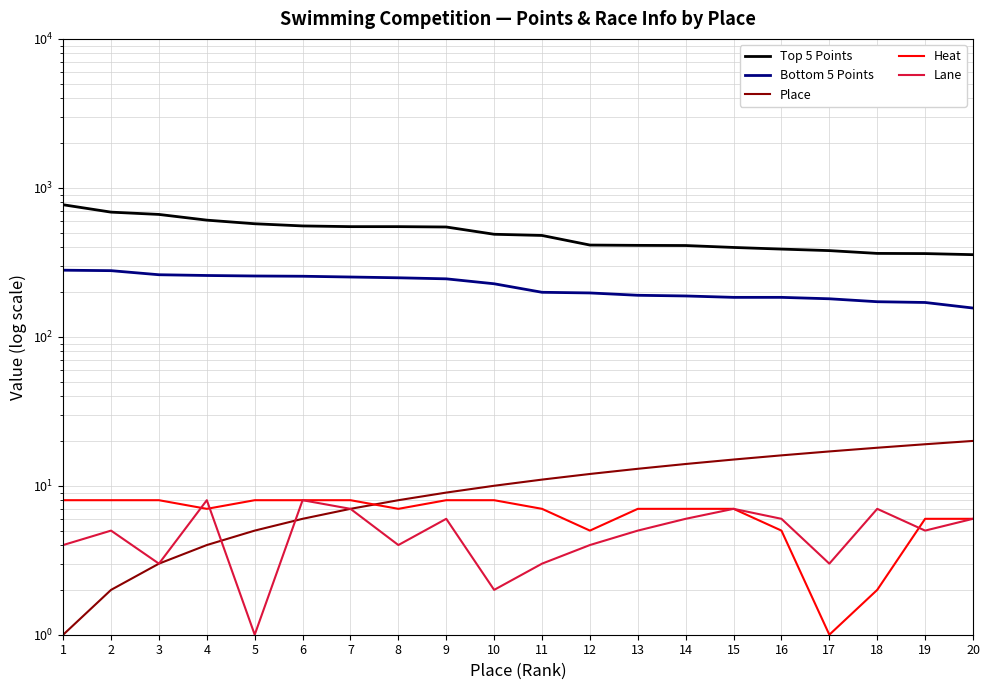

How many distinct data groups are displayed?

5